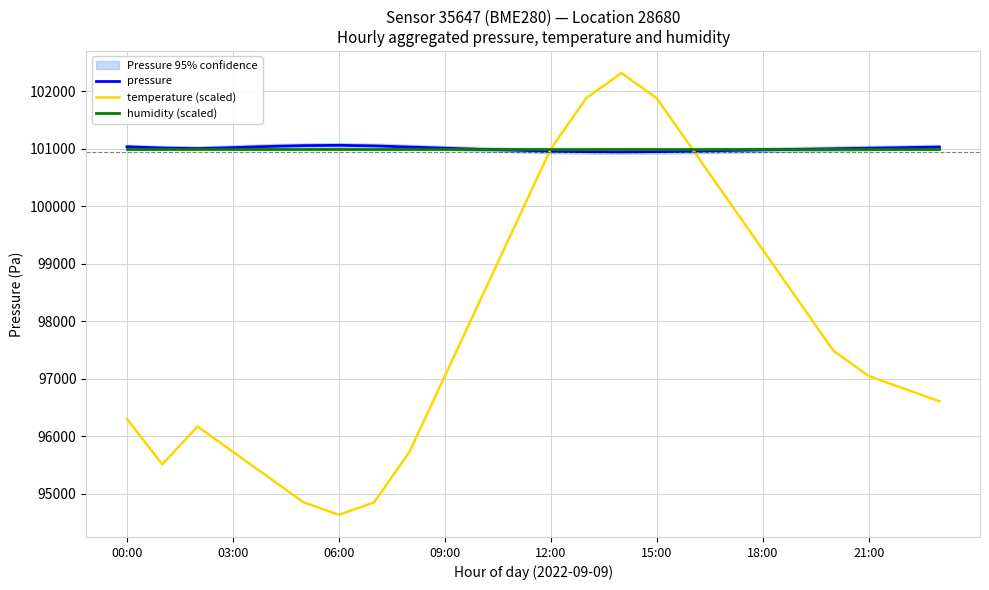

The humidity (scaled) series shows 132355.9 at 15:00. True or false?

False